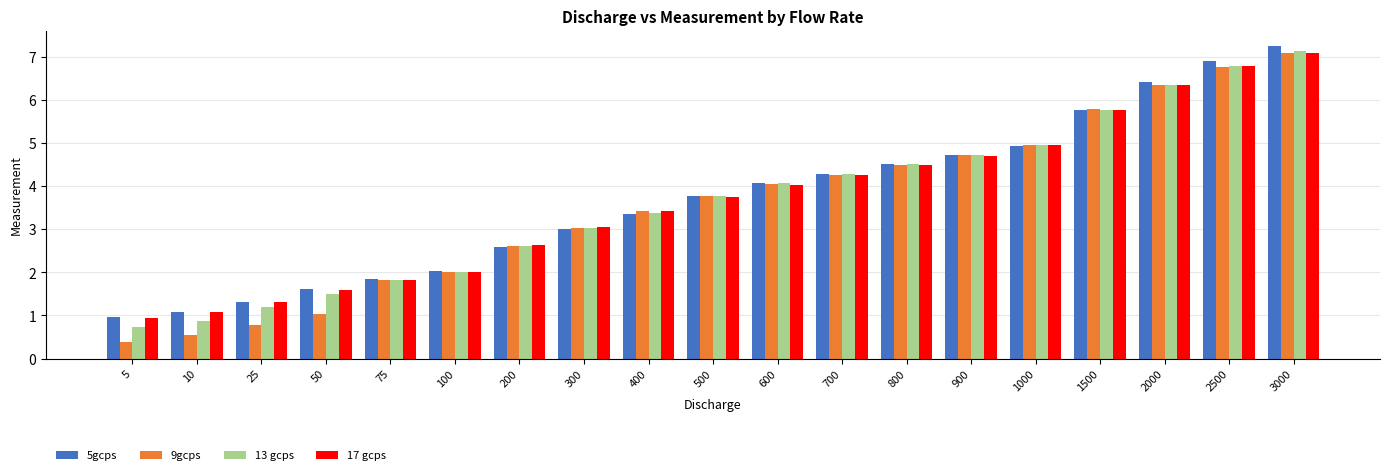

At which label is 17 gcps closest to 4?

600